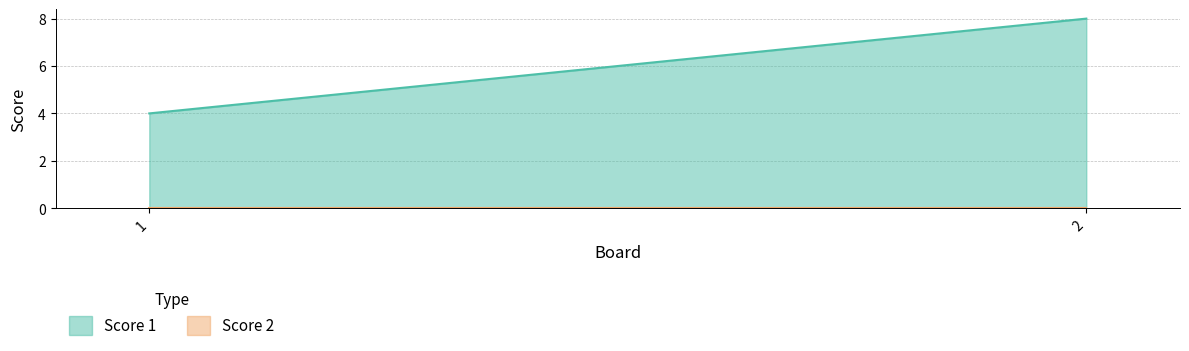

What is the difference between the Score 1 values at 2 and 1?

4